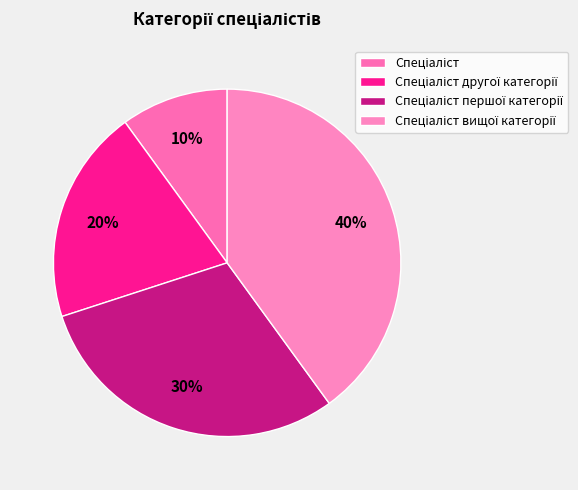

To the nearest percent, what is the difference between the largest and smallest slice percentages?

30%